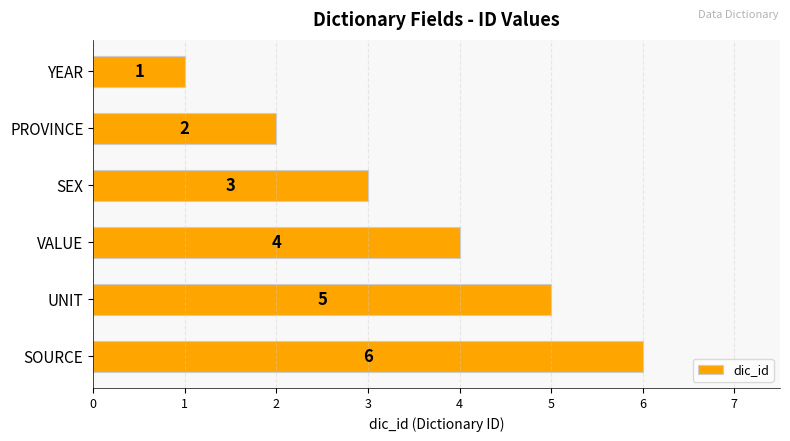

Which category has the highest value across all series?

SOURCE